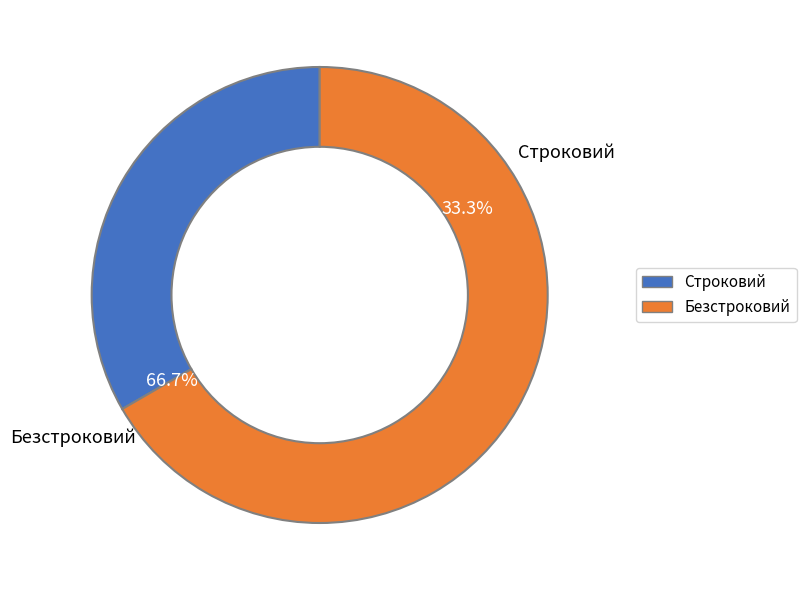

What is the largest slice in the pie chart?

Безстроковий